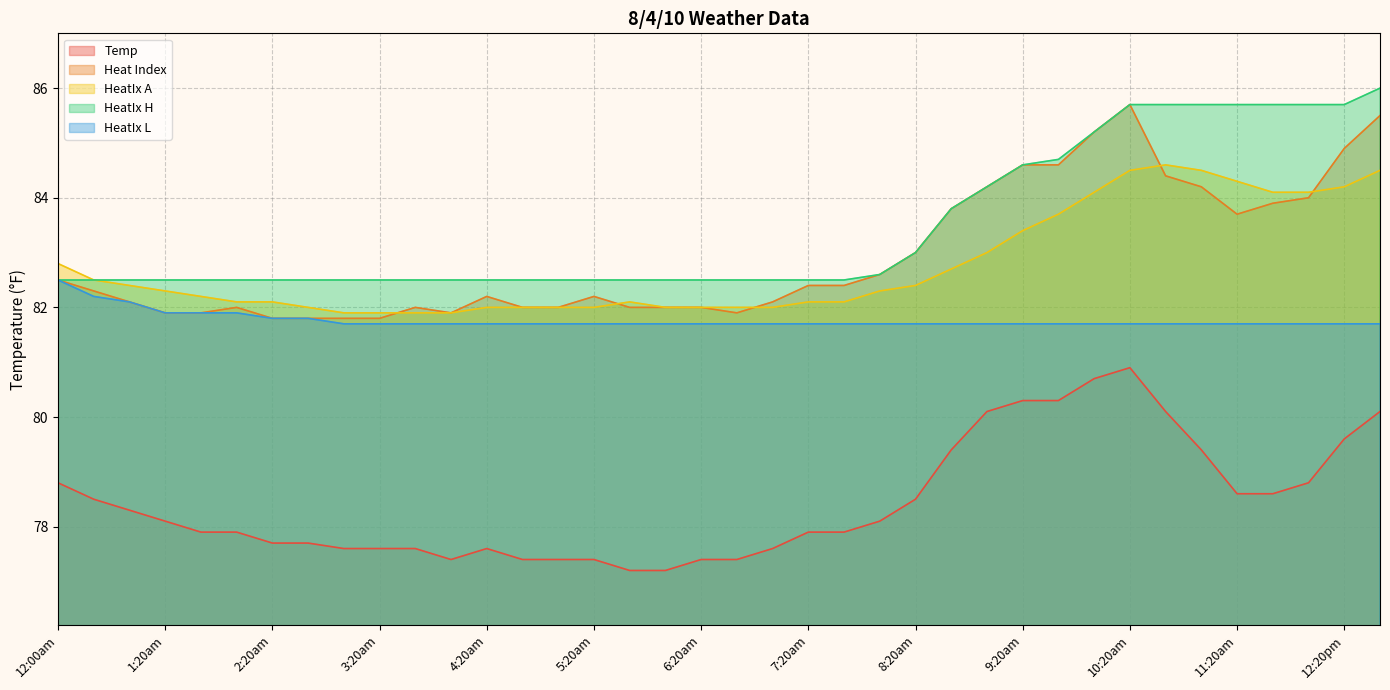

Which series changed the most between 2:00am and 5:20am?

Temp